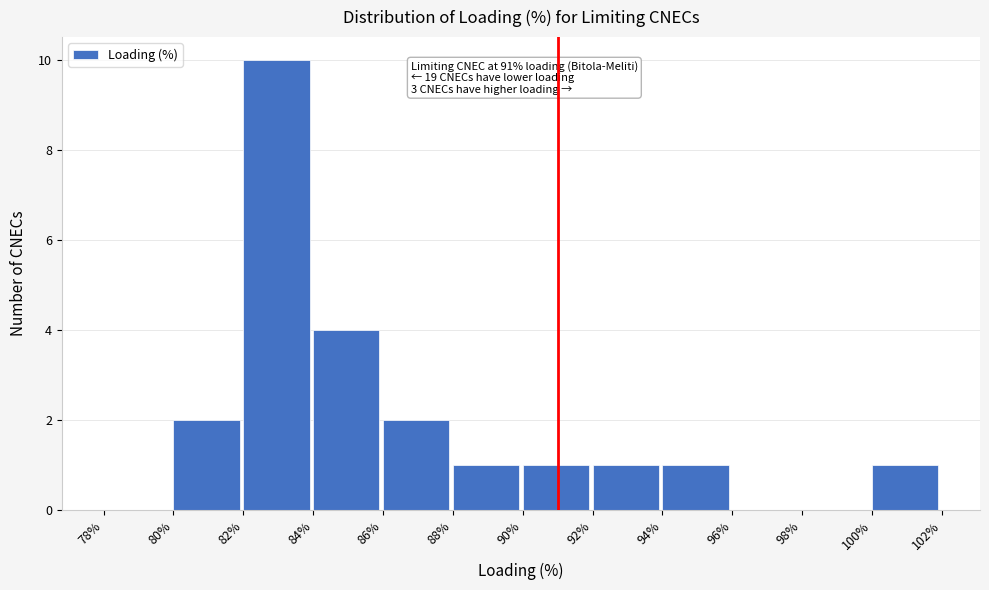

Which range on the x-axis has the tallest bar?

82% to 84%